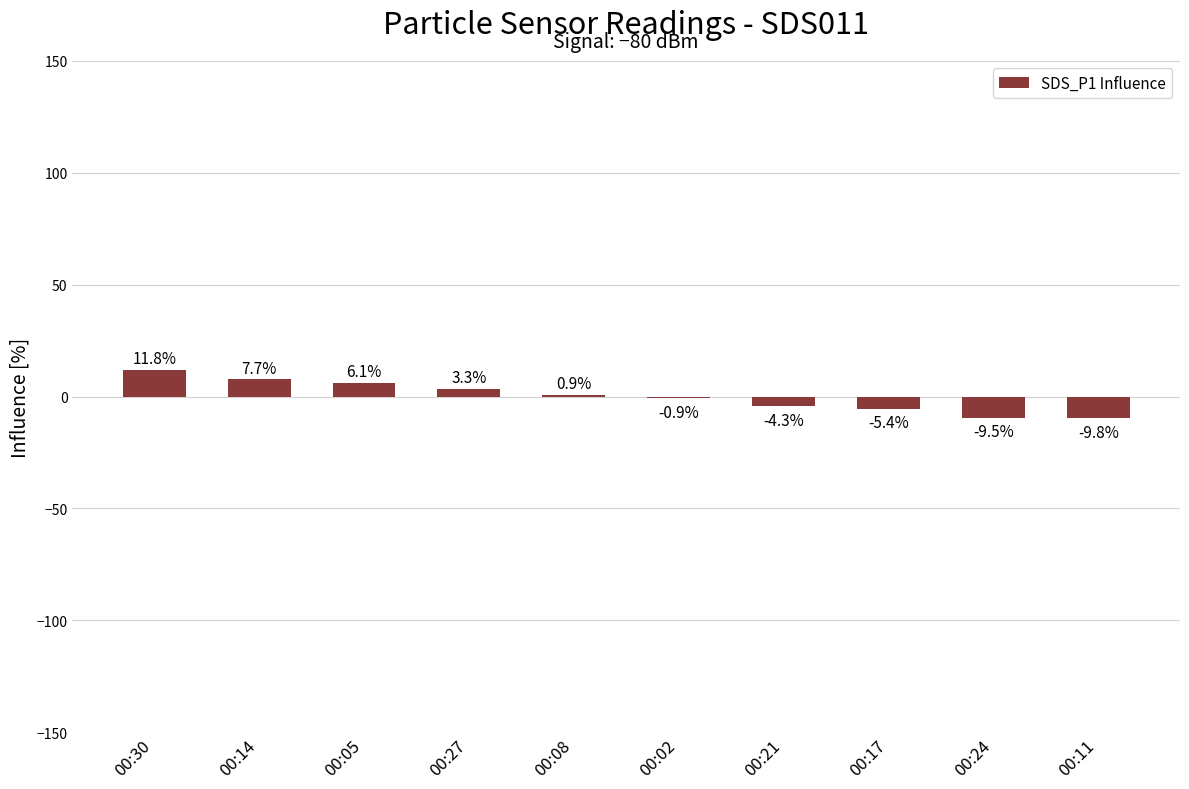

Are the bars horizontal?

No